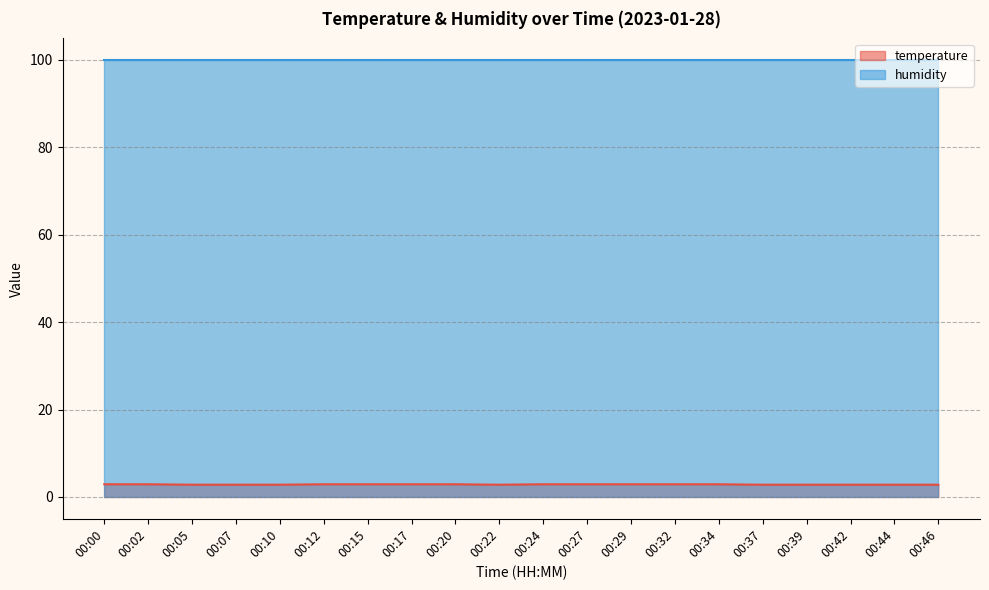

What is the change in value from 00:12 to 00:37?

-0.1